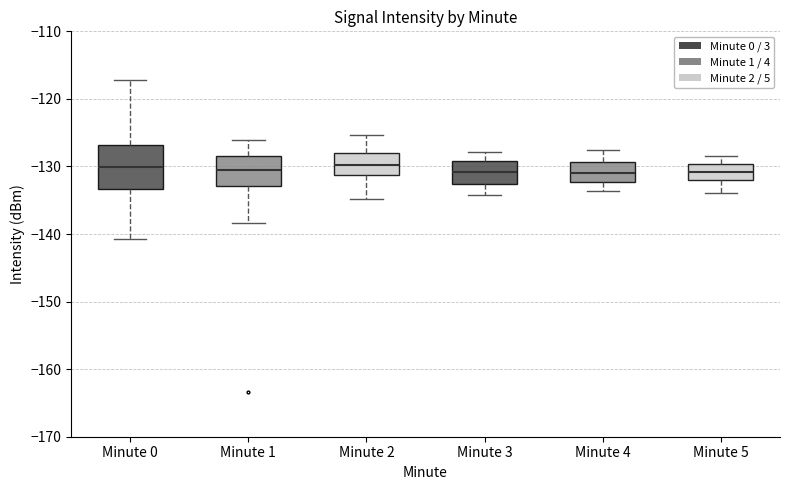

Reading left to right, read every box against the y-axis: the position of its median line, the range the box covers, and the ends of its whiskers. The values are not printed on the chart, so give them approximately, as read against the axis.

Minute 0: median -130, box -133 to -127, whiskers -141 to -117
Minute 1: median -131, box -133 to -128, whiskers -138 to -126
Minute 2: median -130, box -131 to -128, whiskers -135 to -125
Minute 3: median -131, box -133 to -129, whiskers -134 to -128
Minute 4: median -131, box -132 to -129, whiskers -134 to -128
Minute 5: median -131, box -132 to -130, whiskers -134 to -128